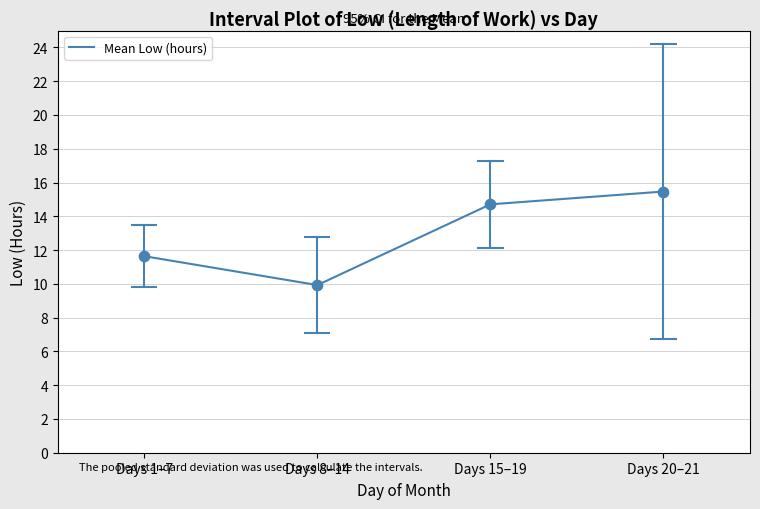

Which has a higher value, Days 1–7 or Days 15–19?

Days 15–19